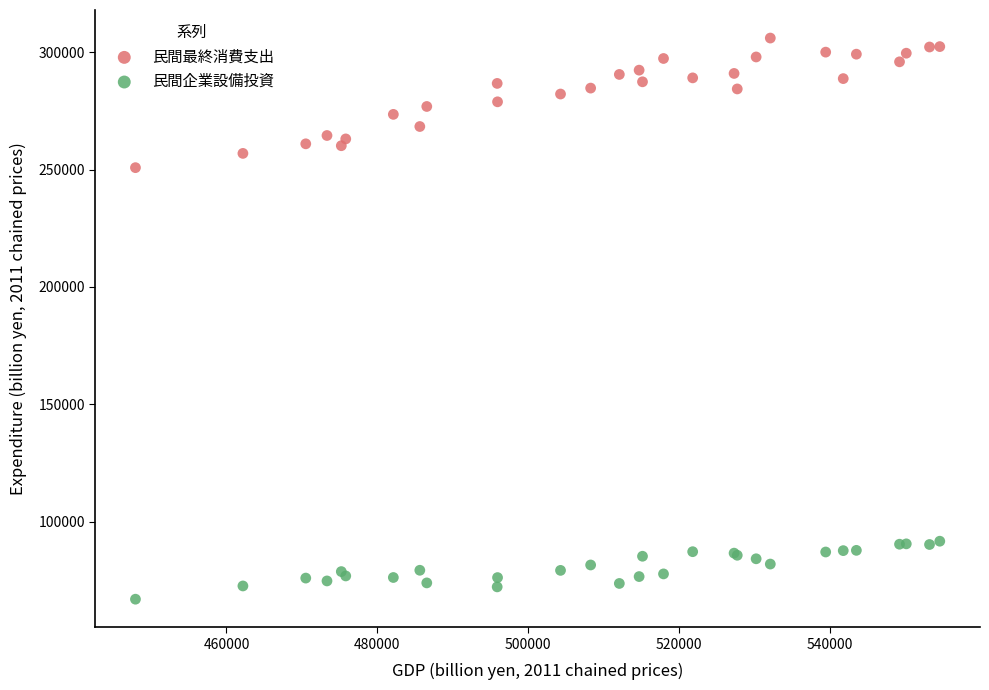

Which series reaches the minimum Y coordinate?

民間企業設備投資